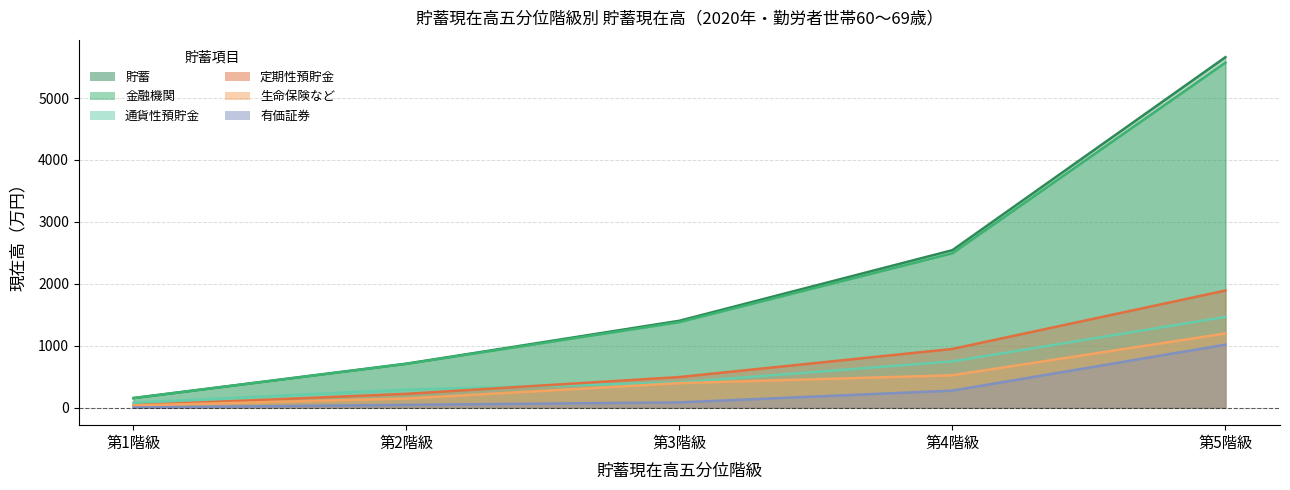

True or false: 有価証券 and 生命保険など cross at least once.

False